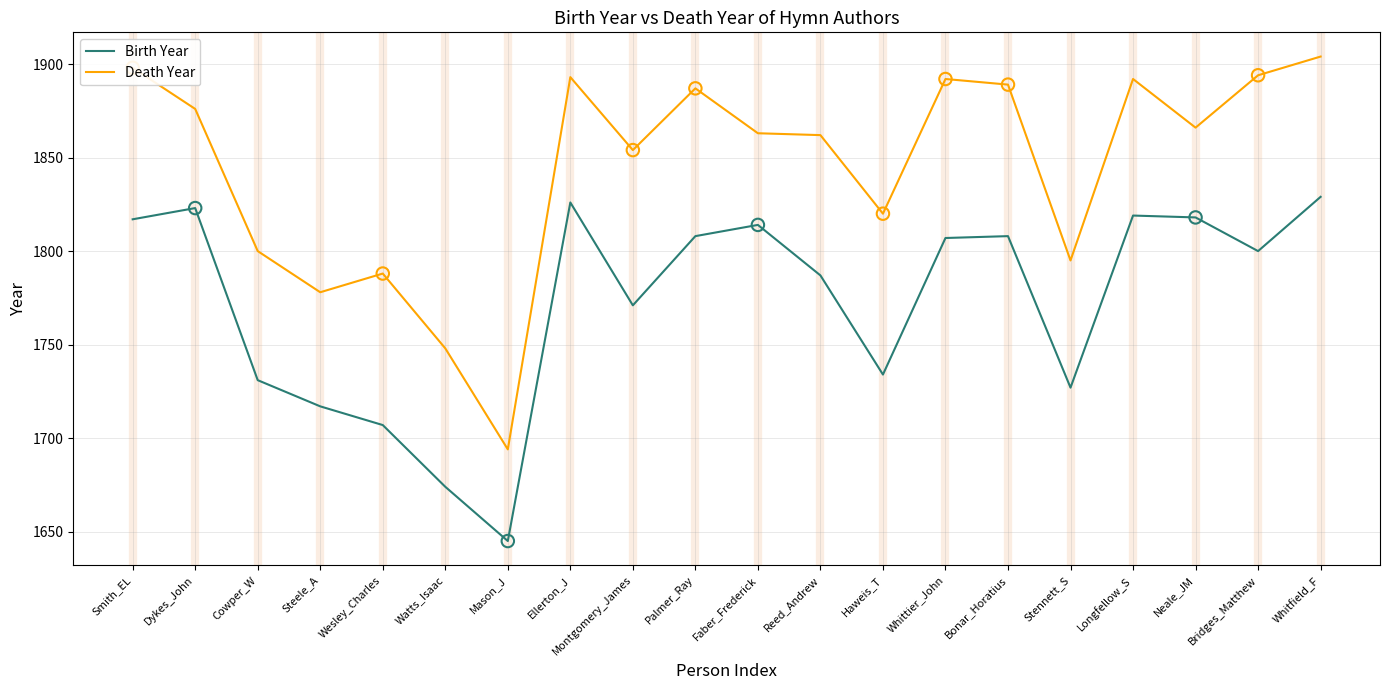

What is the spread (max minus min) of values at Palmer_Ray?

79